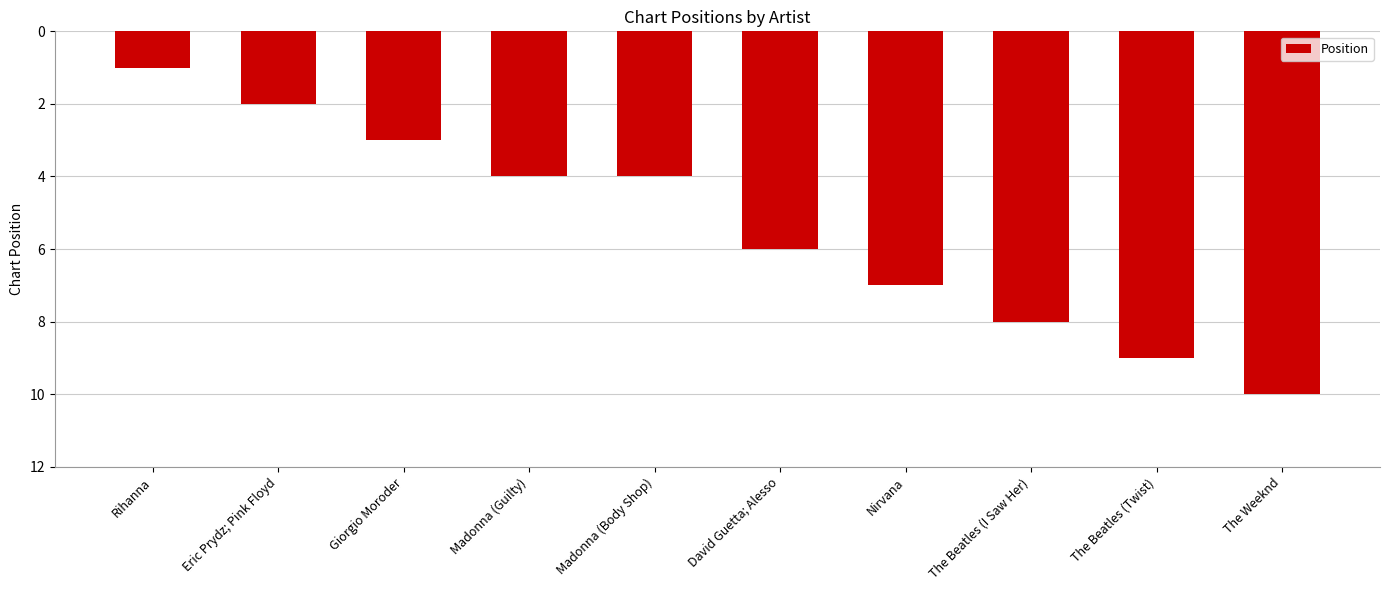

What is the change in value from David Guetta; Alesso to The Beatles (Twist)?

+3